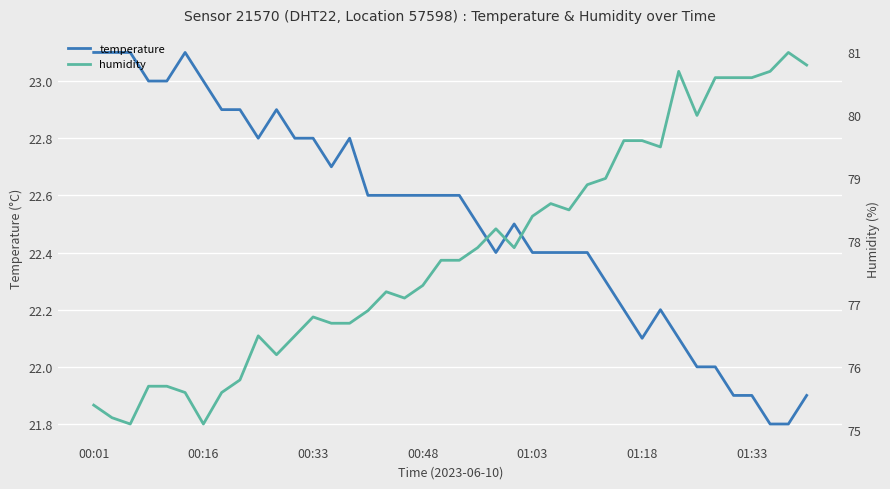

Reading left to right, what are all the values shown in this chart?

temperature: 23.1	23.1	23.1	23.0	23.0	23.1	23.0	22.9	22.9	22.8	22.9	22.8	22.8	22.7	22.8	22.6	22.6	22.6	22.6	22.6	22.6	22.5	22.4	22.5	22.4	22.4	22.4	22.4	22.3	22.2	22.1	22.2	22.1	22.0	22.0	21.9	21.9	21.8	21.8	21.9
humidity: 75.4	75.2	75.1	75.7	75.7	75.6	75.1	75.6	75.8	76.5	76.2	76.5	76.8	76.7	76.7	76.9	77.2	77.1	77.3	77.7	77.7	77.9	78.2	77.9	78.4	78.6	78.5	78.9	79.0	79.6	79.6	79.5	80.7	80.0	80.6	80.6	80.6	80.7	81.0	80.8